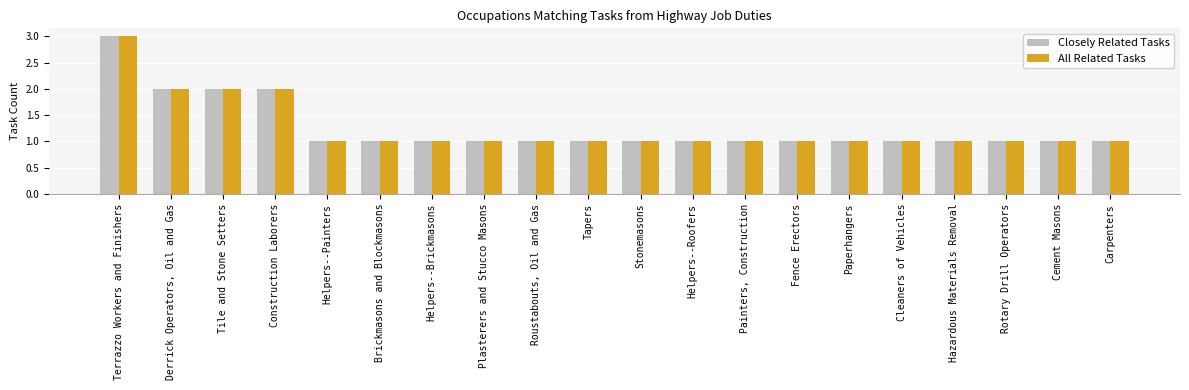

Count the number of data series in this chart.

2